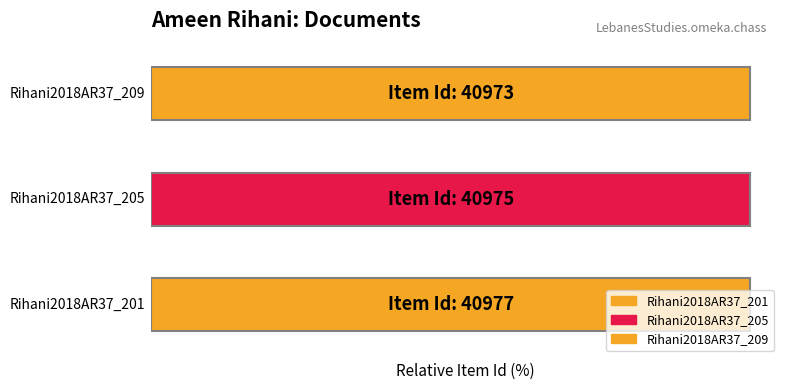

What is the sum of the values at Rihani2018AR37_201 and Rihani2018AR37_209?

81950